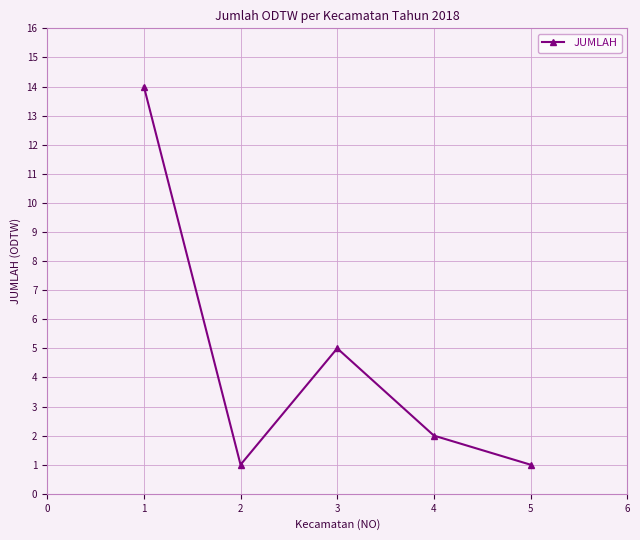

How many interior local valleys (lower than both neighbors) does the data have?

1